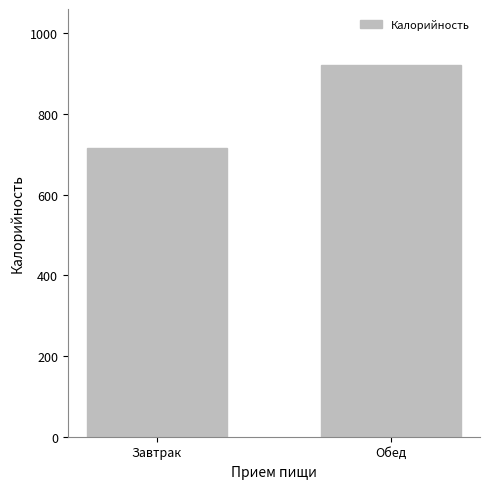

What is the label of the 2nd bar from the right?

Завтрак